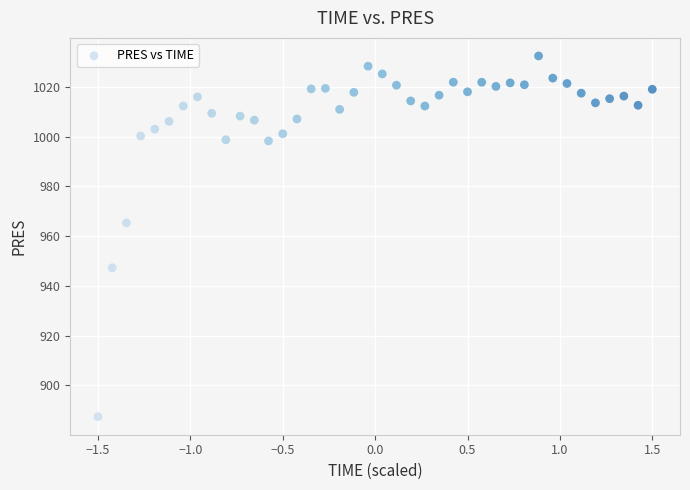

What is the range of Y values (max minus min)?

145.1